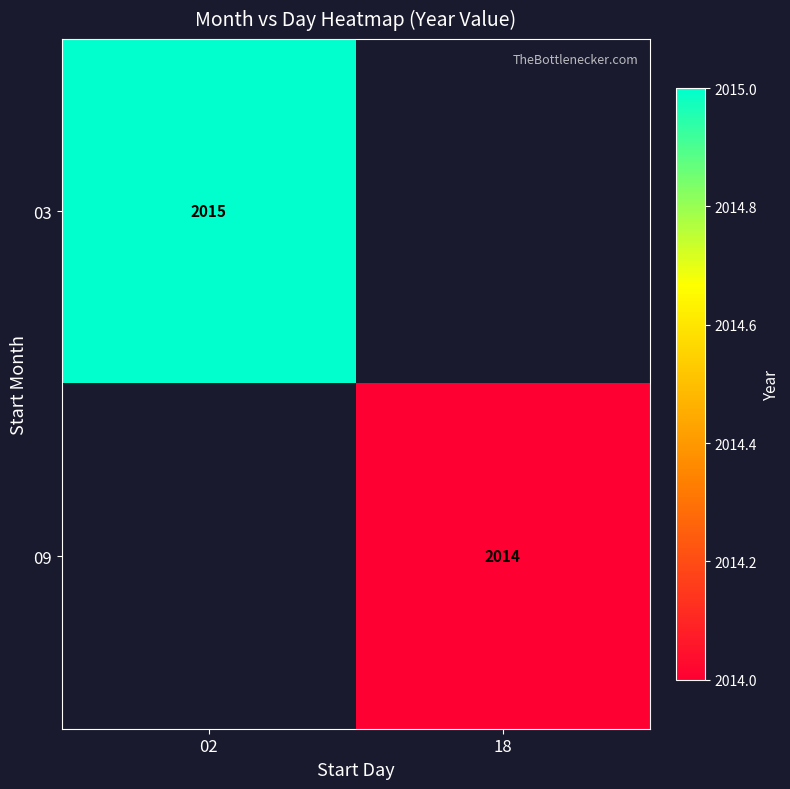

At how many categories does at least one series exceed 2014?

1